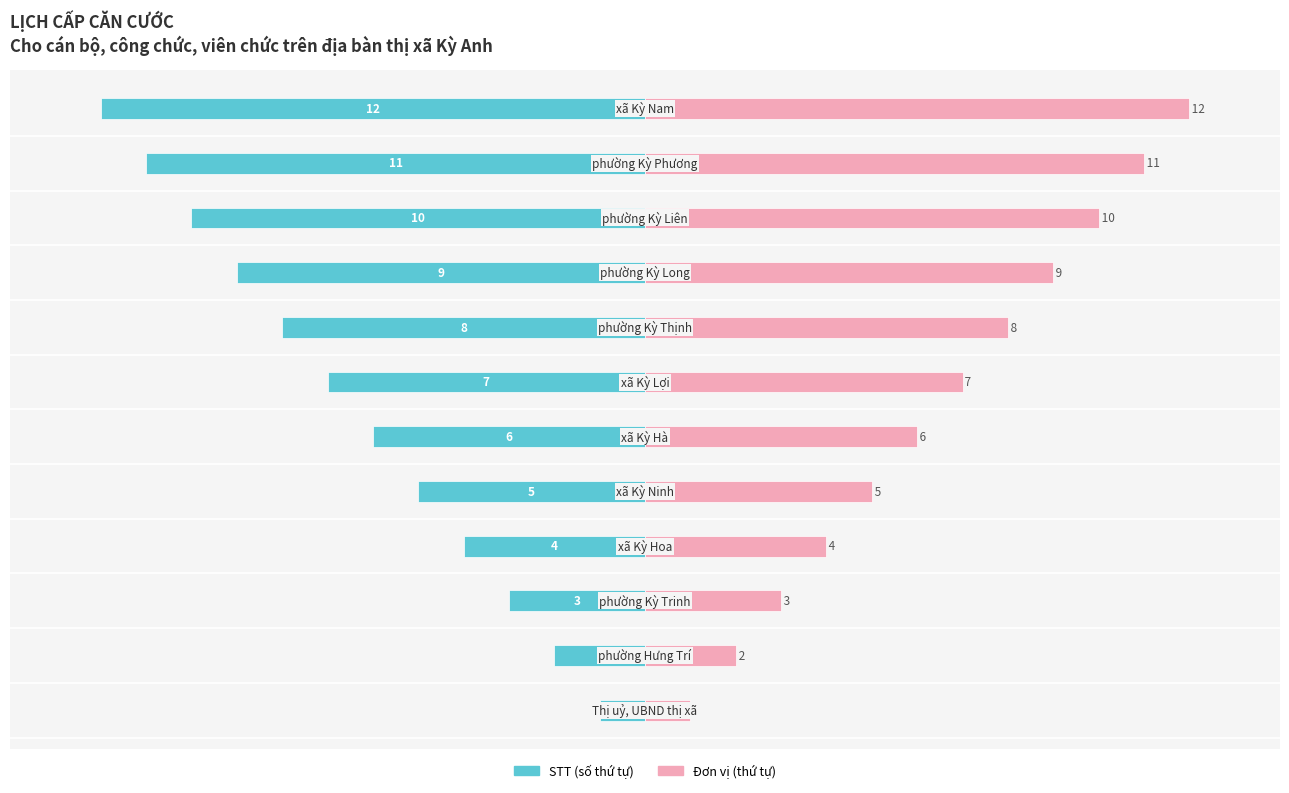

Are the bars grouped side by side (vs. stacked)?

Yes